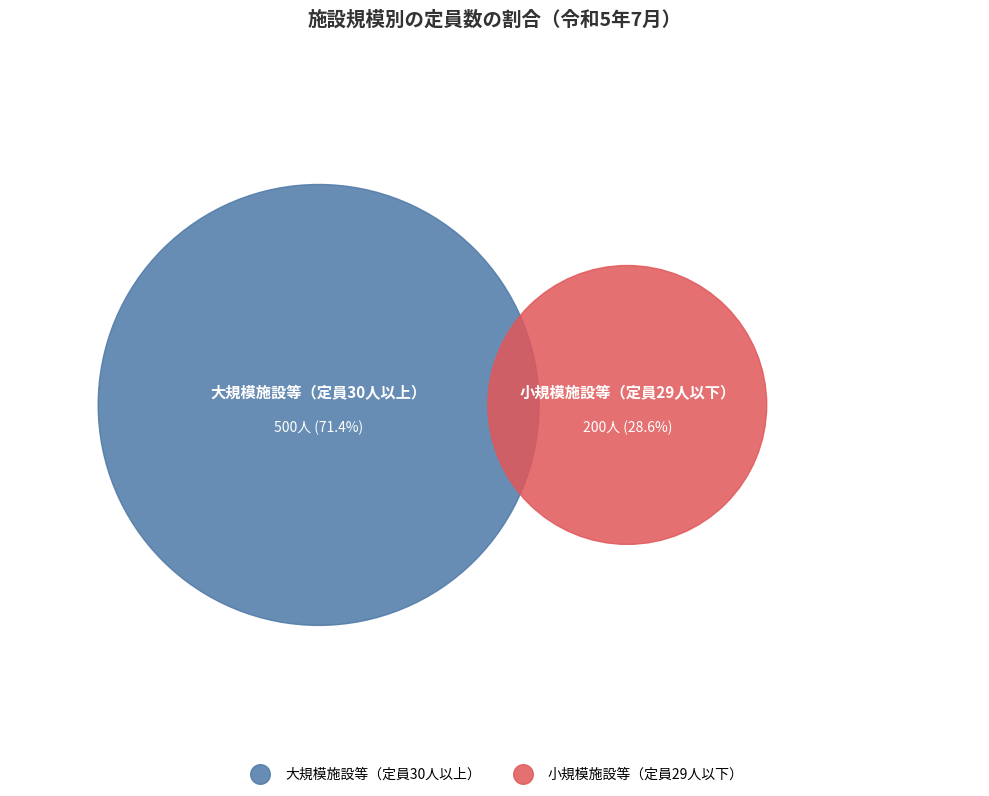

Which has a higher value, 小規模施設等（定員29人以下） or 大規模施設等（定員30人以上）?

大規模施設等（定員30人以上）